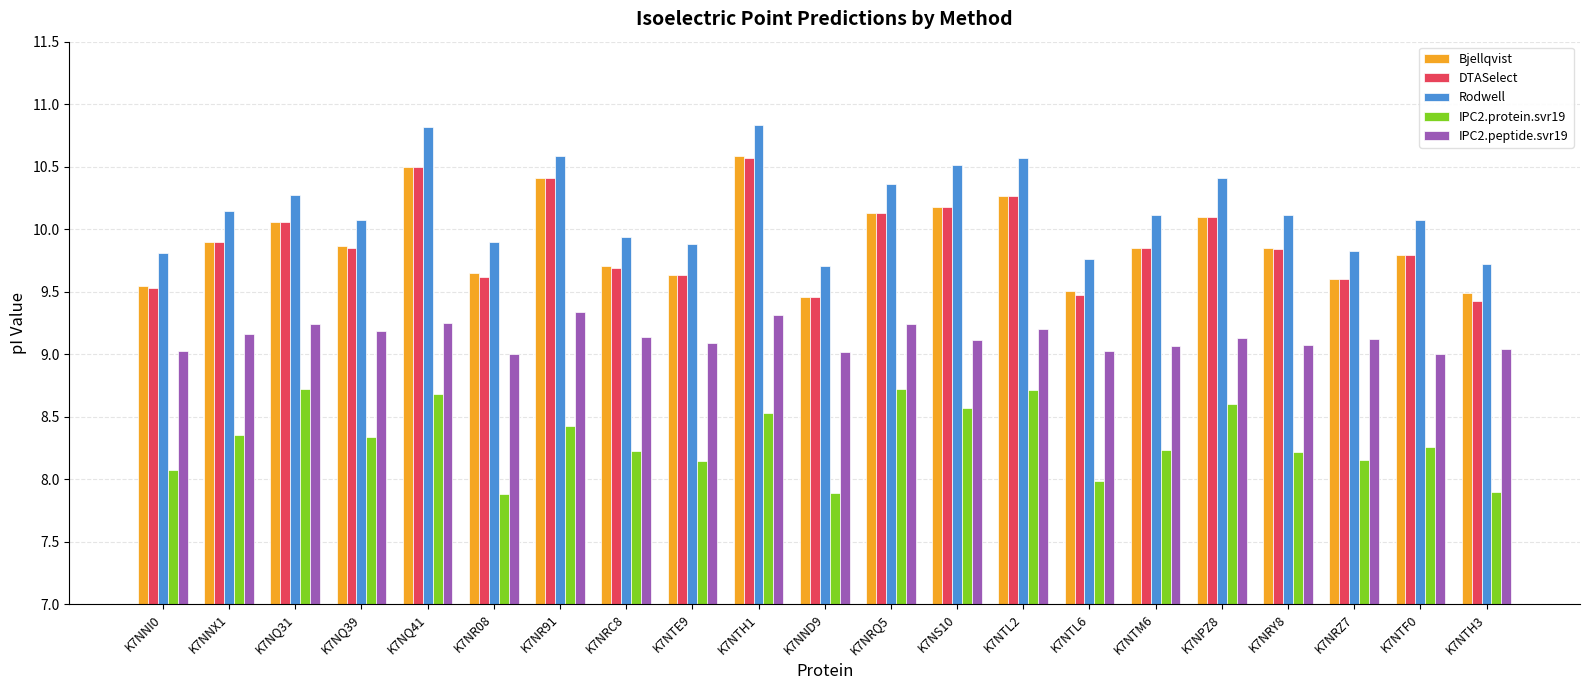

What is the difference between the maximum and minimum values in the IPC2.protein.svr19 series?

0.8